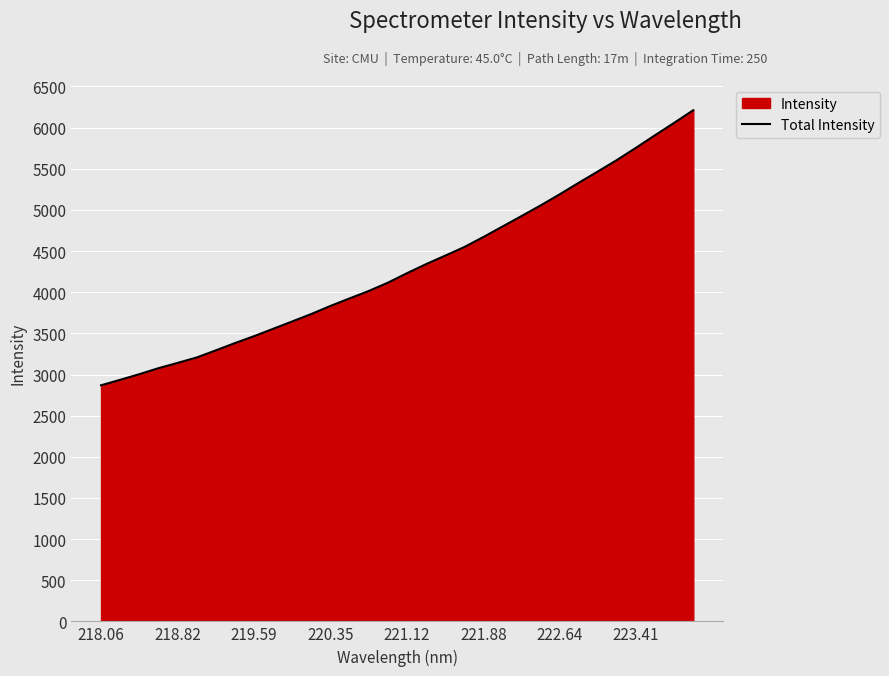

What is the difference between the maximum and minimum values?

3342.8